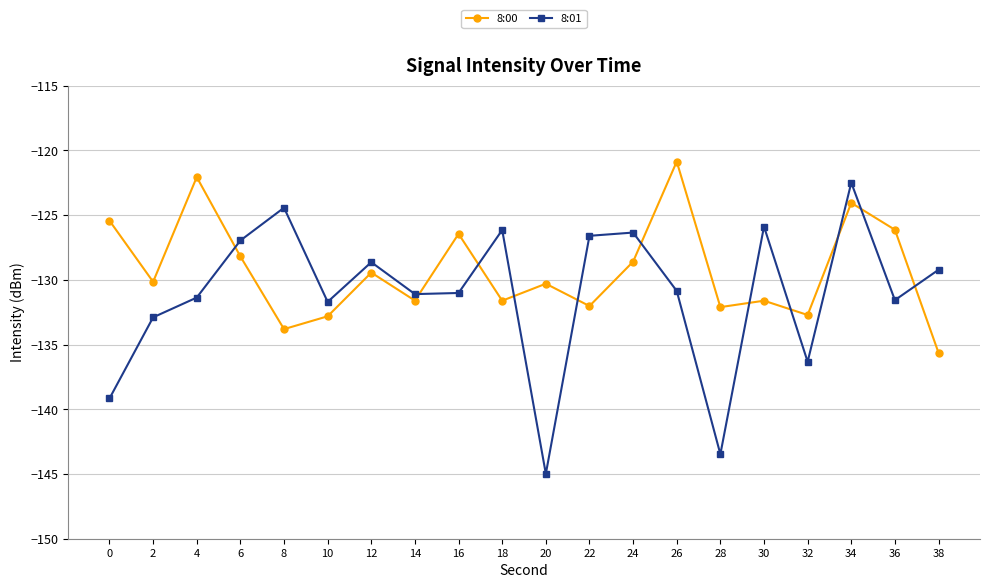

What is the value of the 8:00 point at the 14th from the left?

-120.9